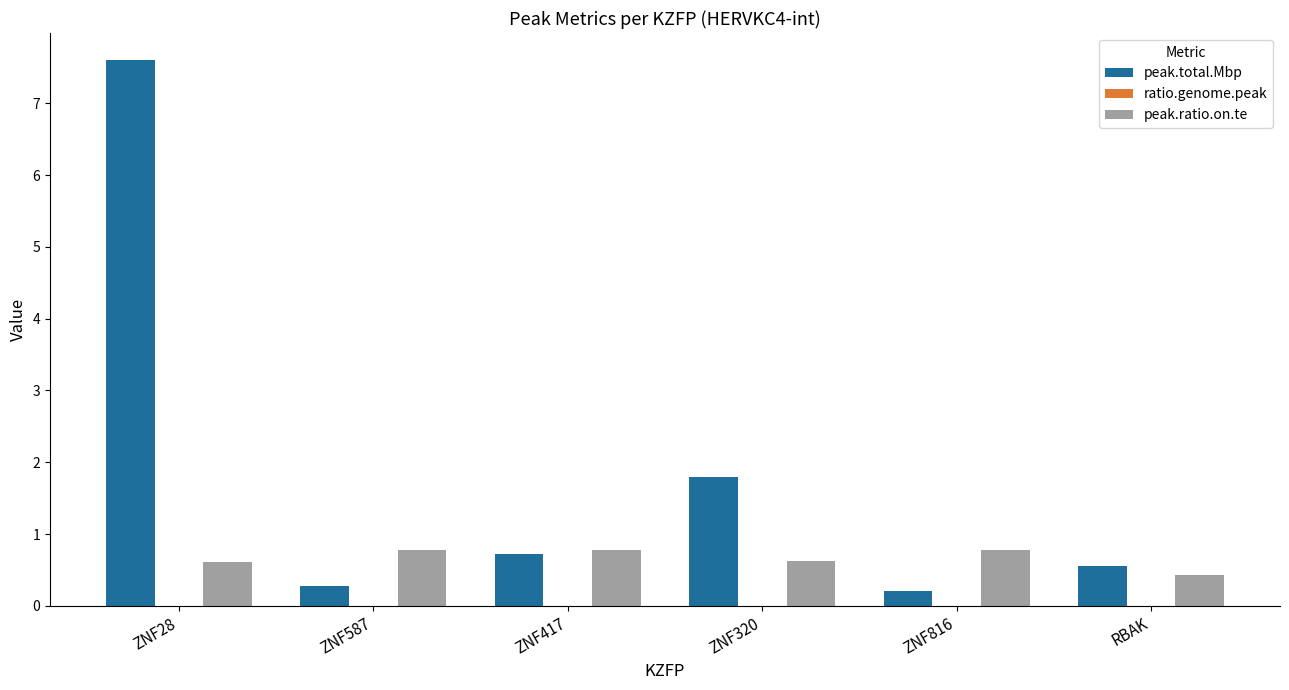

The peak.total.Mbp series shows 7.6 at ZNF28. True or false?

True